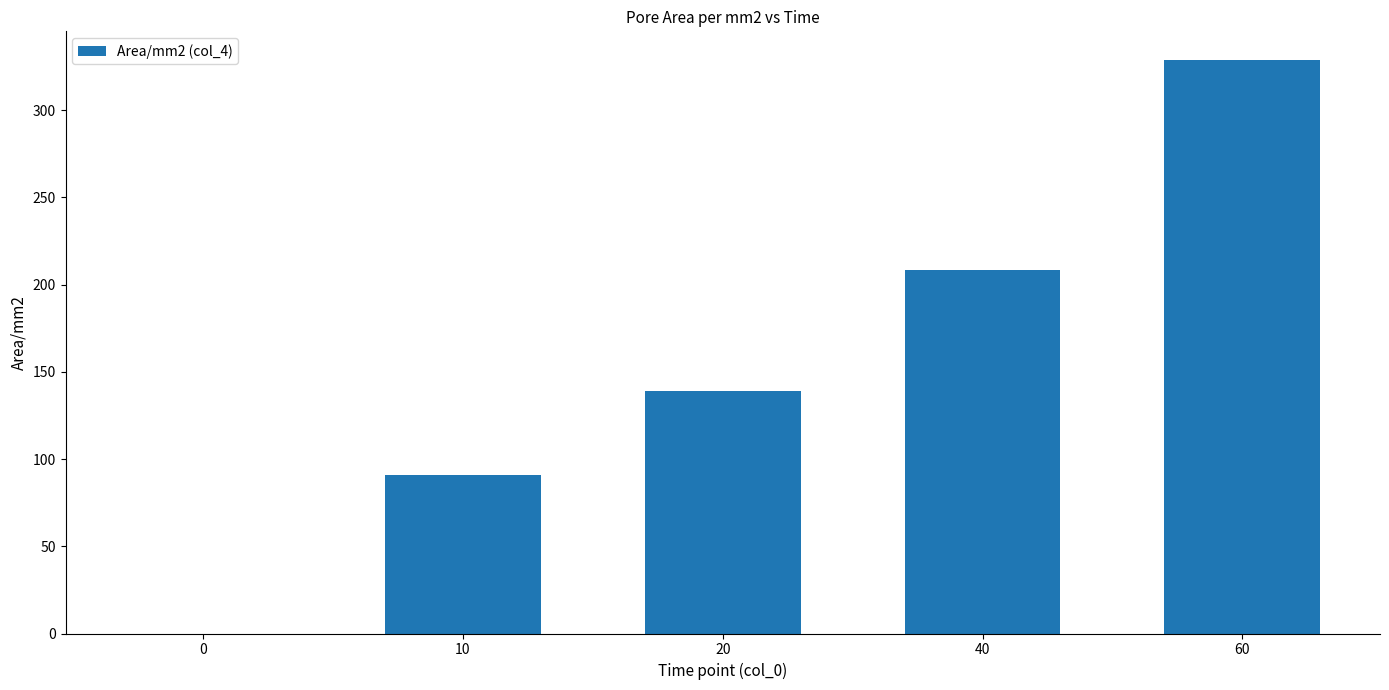

True or false: the data shows 310.0 at 40.

False